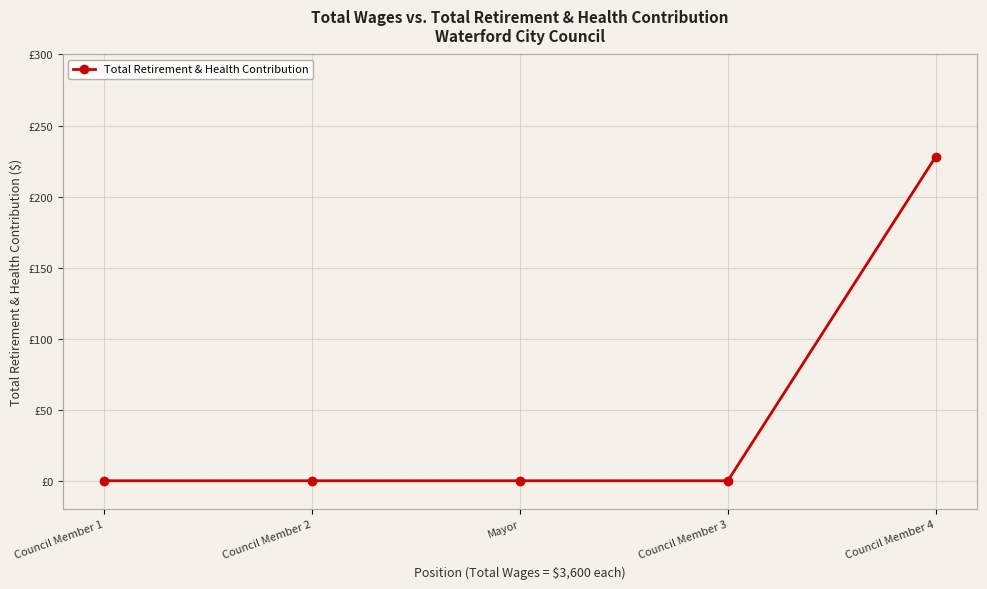

Does the chart have visible grid lines?

Yes